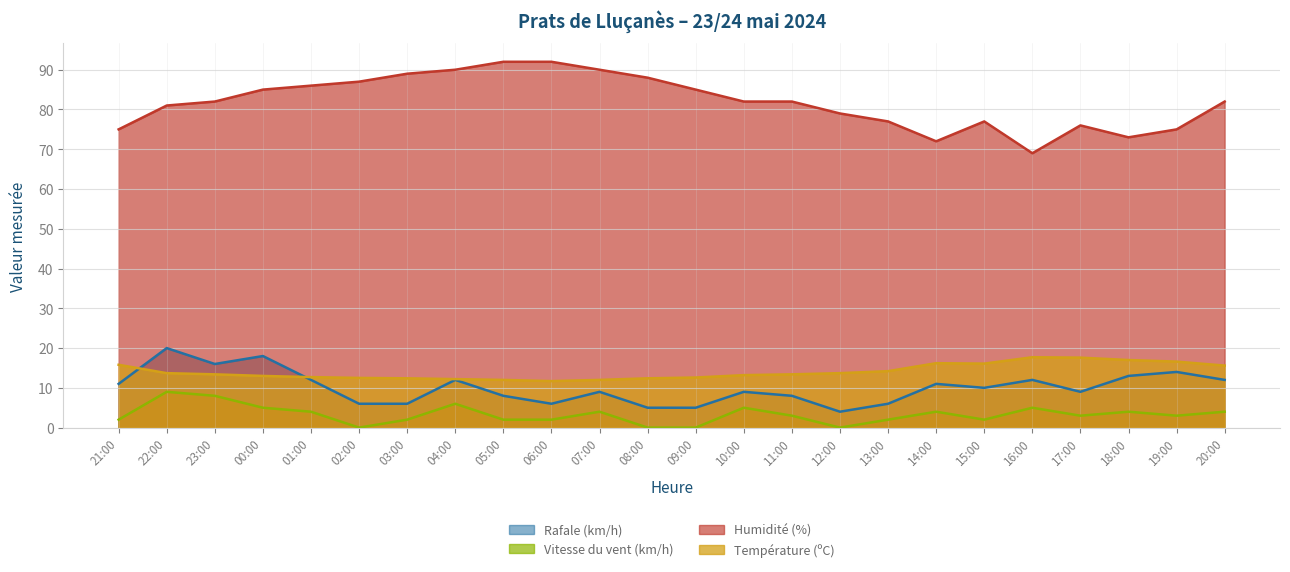

At which category does Rafale (km/h) reach its first local peak?

22:00